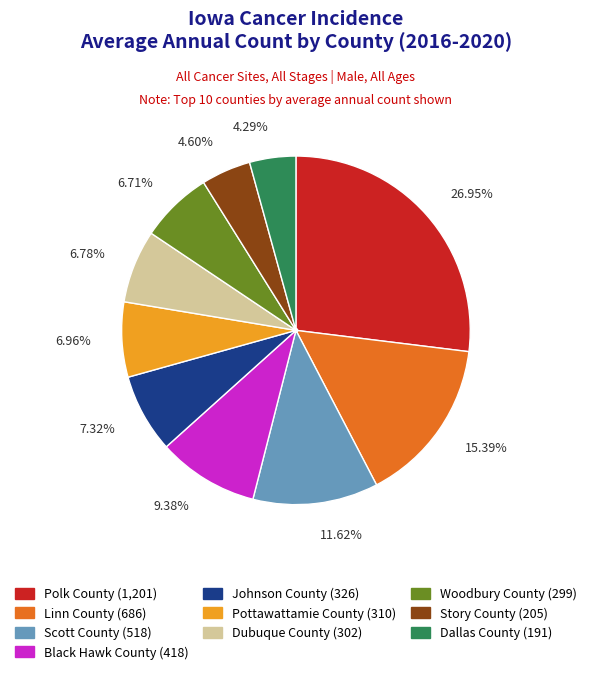

Which slice is the largest?

Polk County